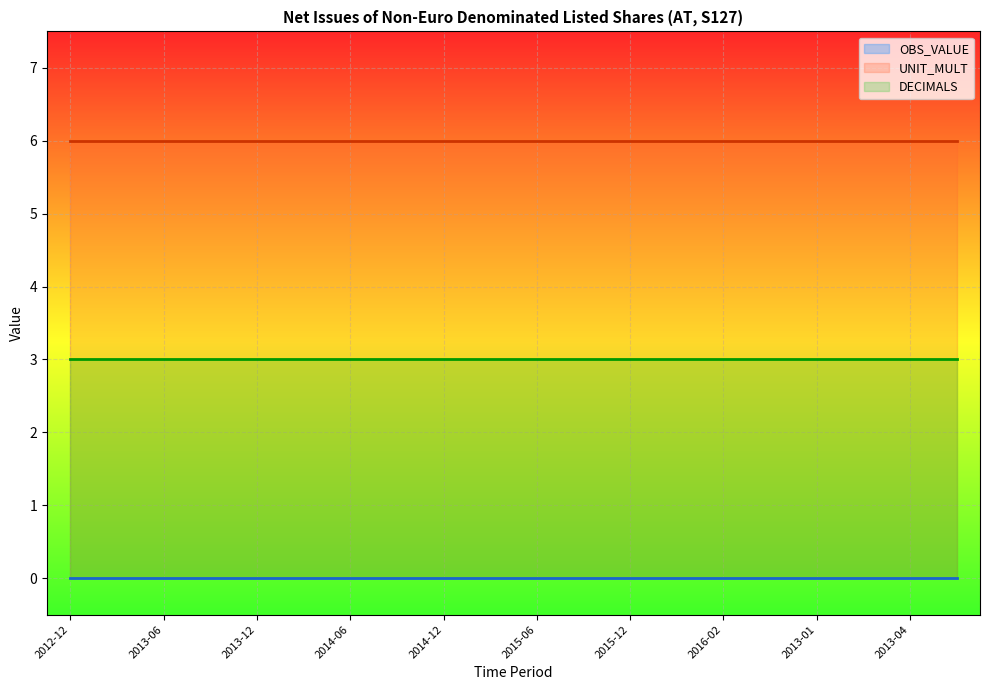

Which series has the largest total across all categories?

UNIT_MULT